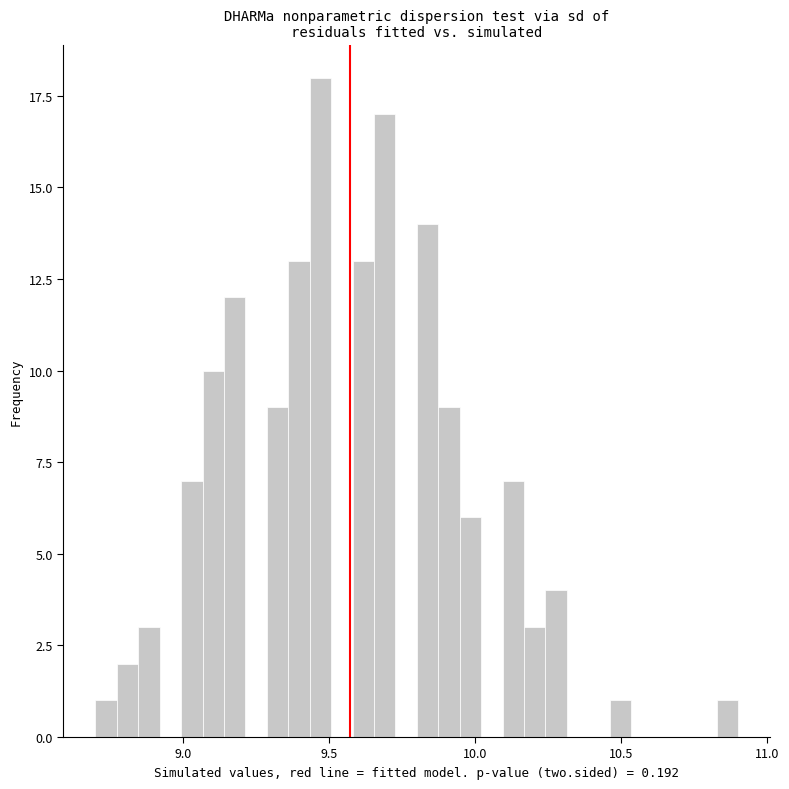

Around what value on the x-axis is the tallest bar? Give the approximate position of its centre, as read against the axis.

9.45